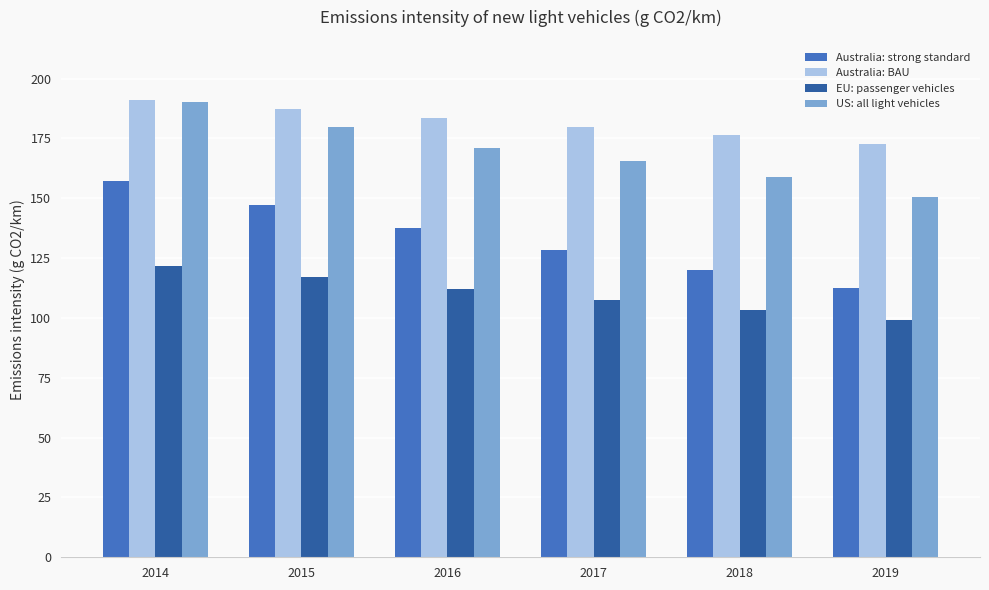

Where is US: all light vehicles nearest to the value 170?

2016